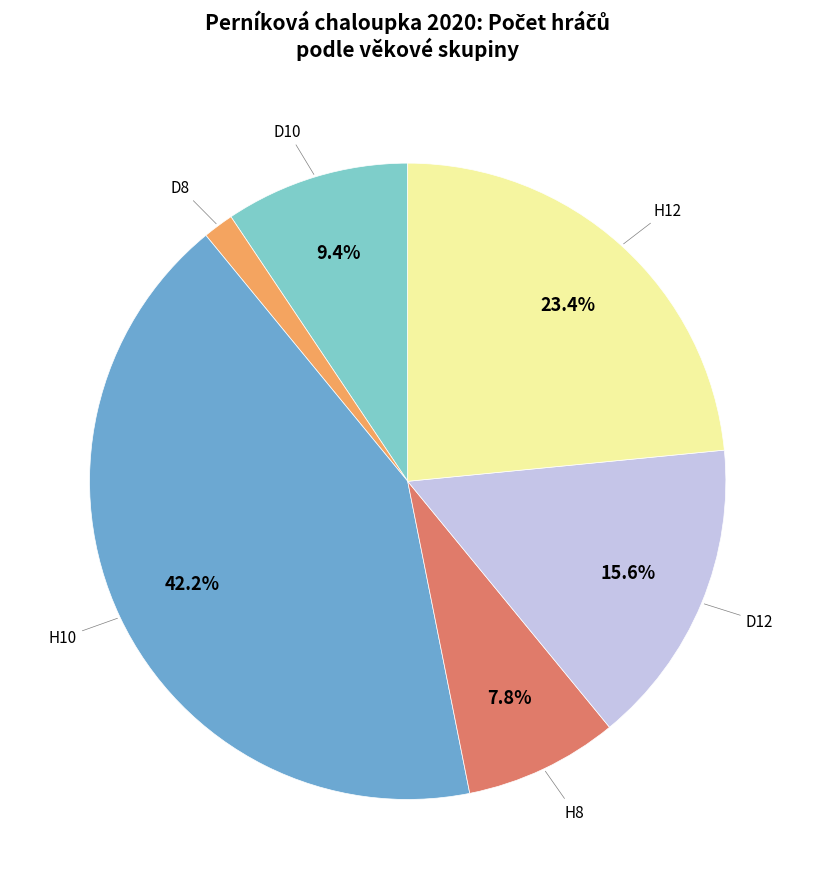

To the nearest percent, what is the difference between the largest and smallest slice percentages?

41%